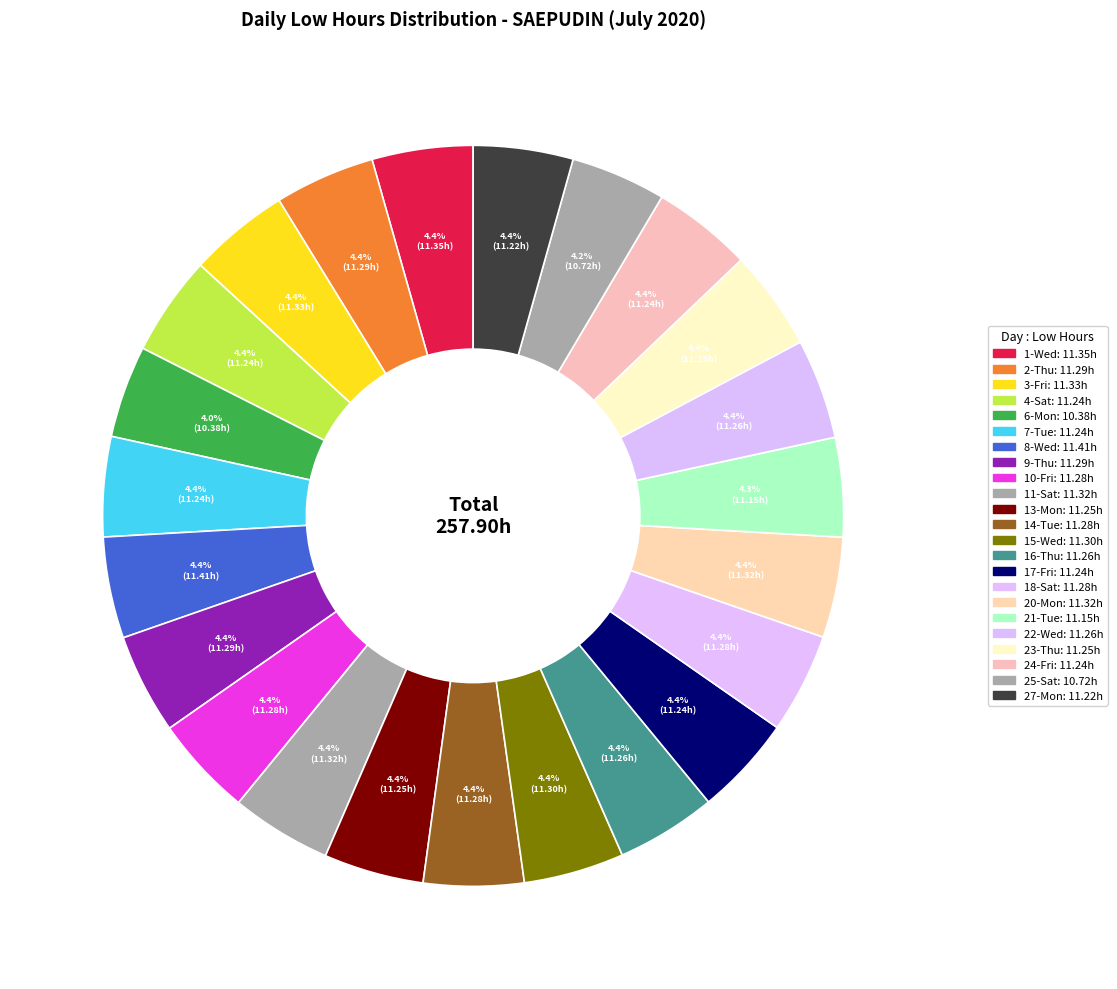

How many slices are in this pie chart?

23